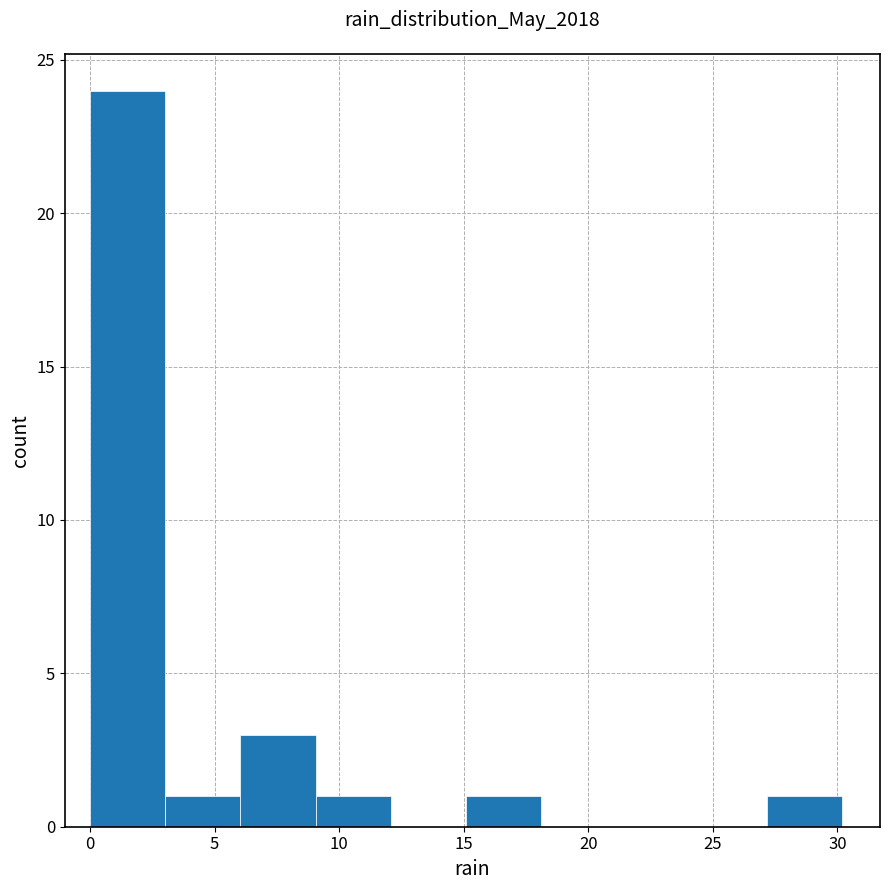

Over which range of the x-axis is the bar tallest?

0 to 3